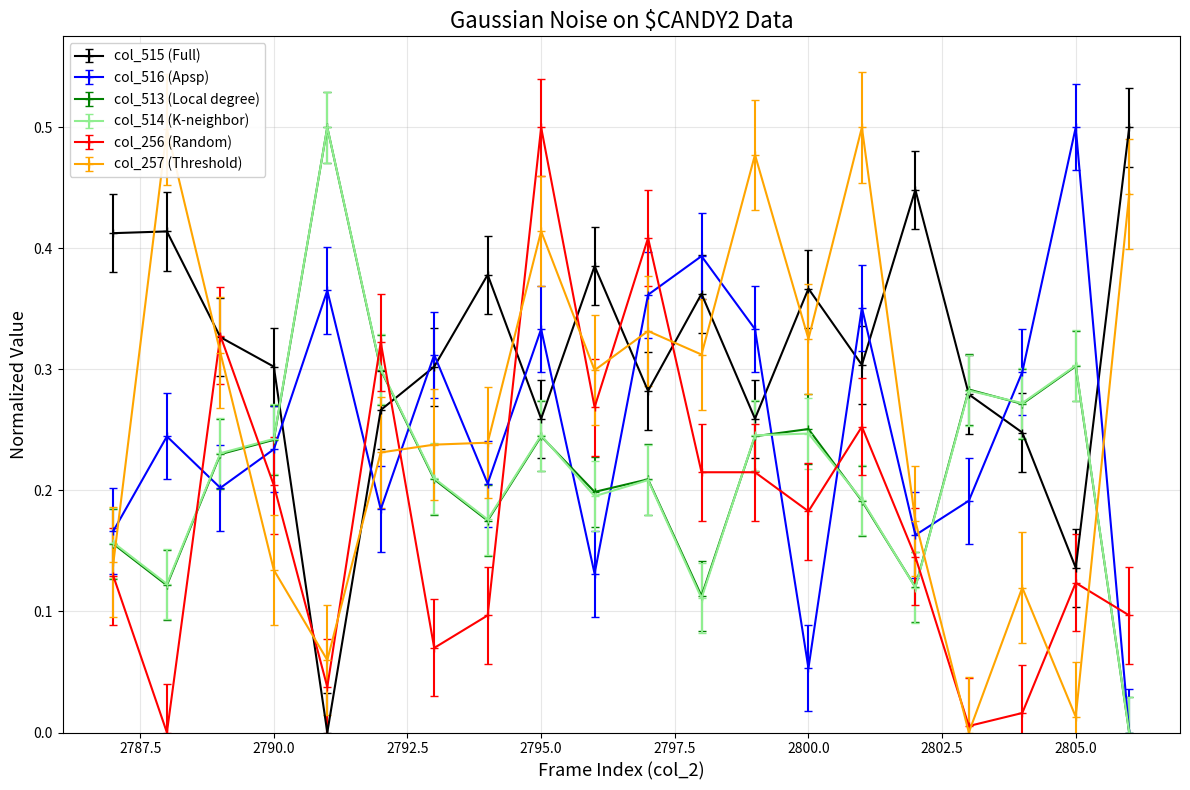

How many times do col_256 (Random) and col_513 (Local degree) cross each other?

9